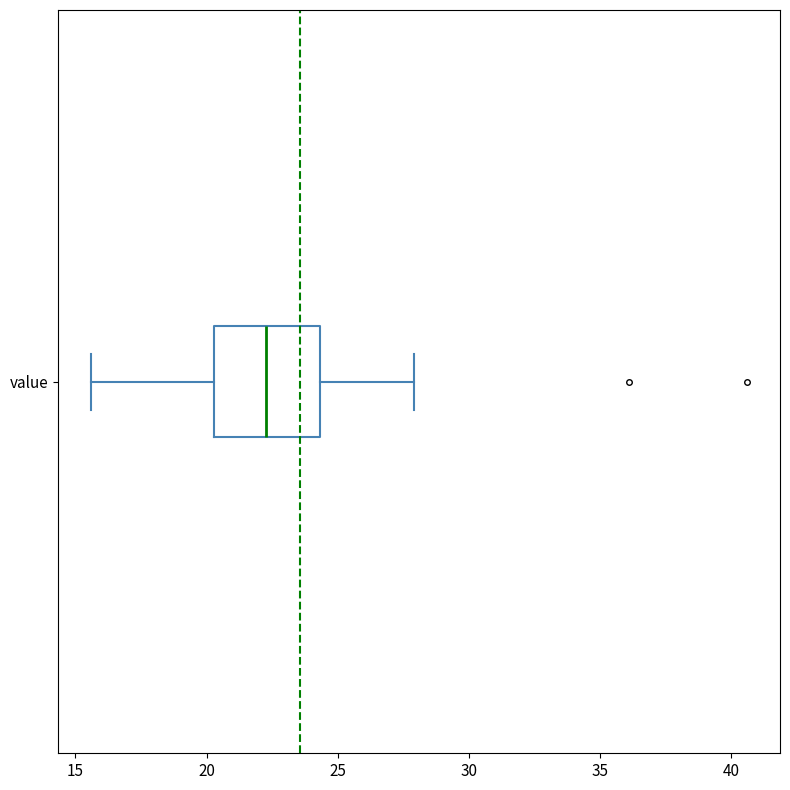

Where is the right edge of the box for value on the x-axis? The values are not printed on the chart, so give them approximately, as read against the axis.

24.5